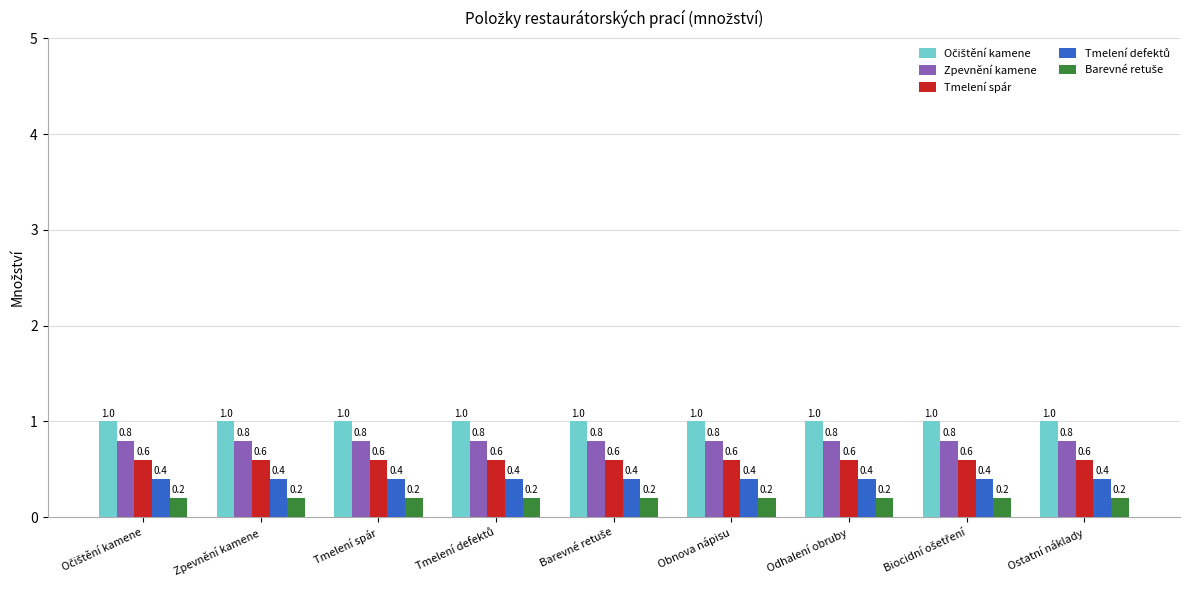

At how many categories does at least one series exceed 0?

9